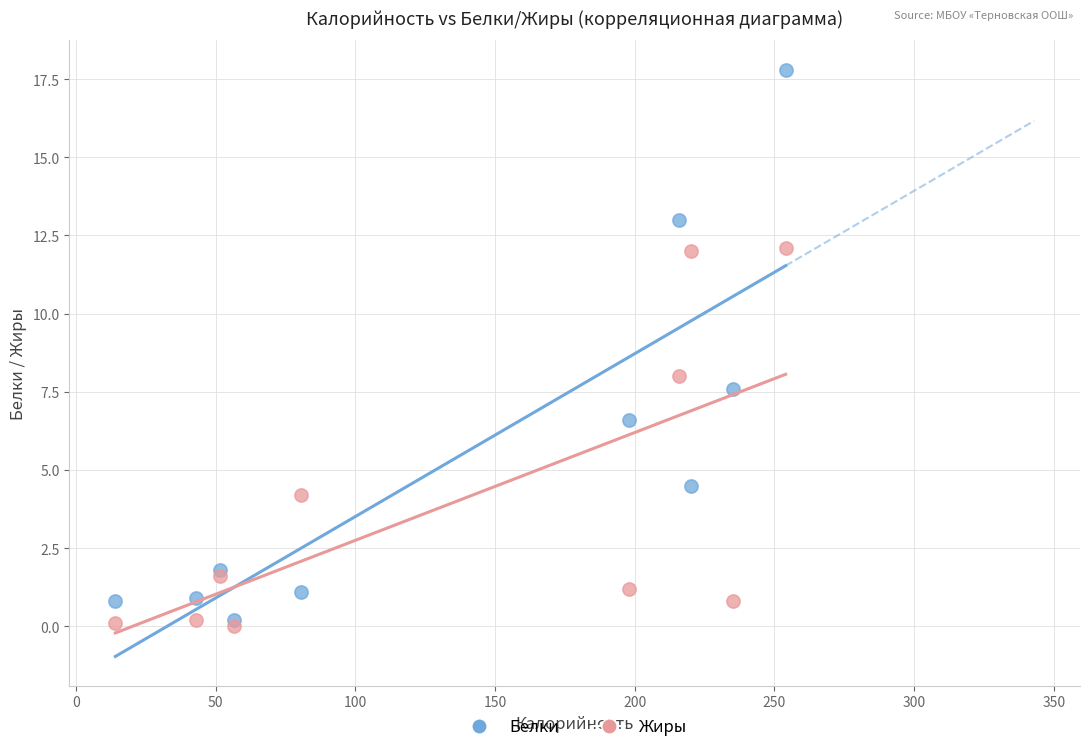

In the Жиры series, what Y value is closest to 6?

4.2